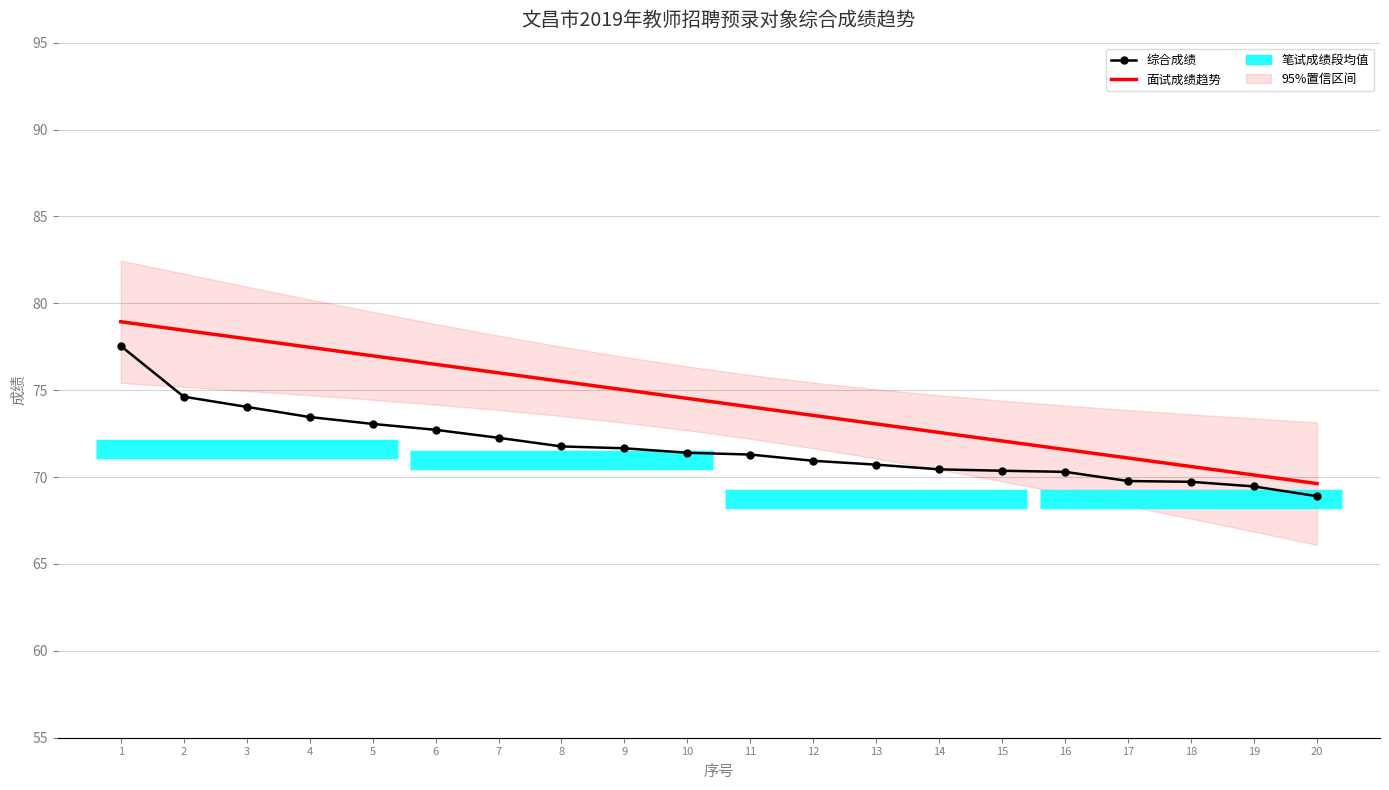

True or false: 面试成绩趋势 and 综合成绩 intersect in this chart.

False